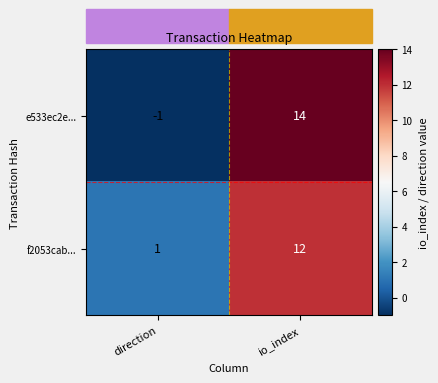

What is the total value across all series at io_index?

26